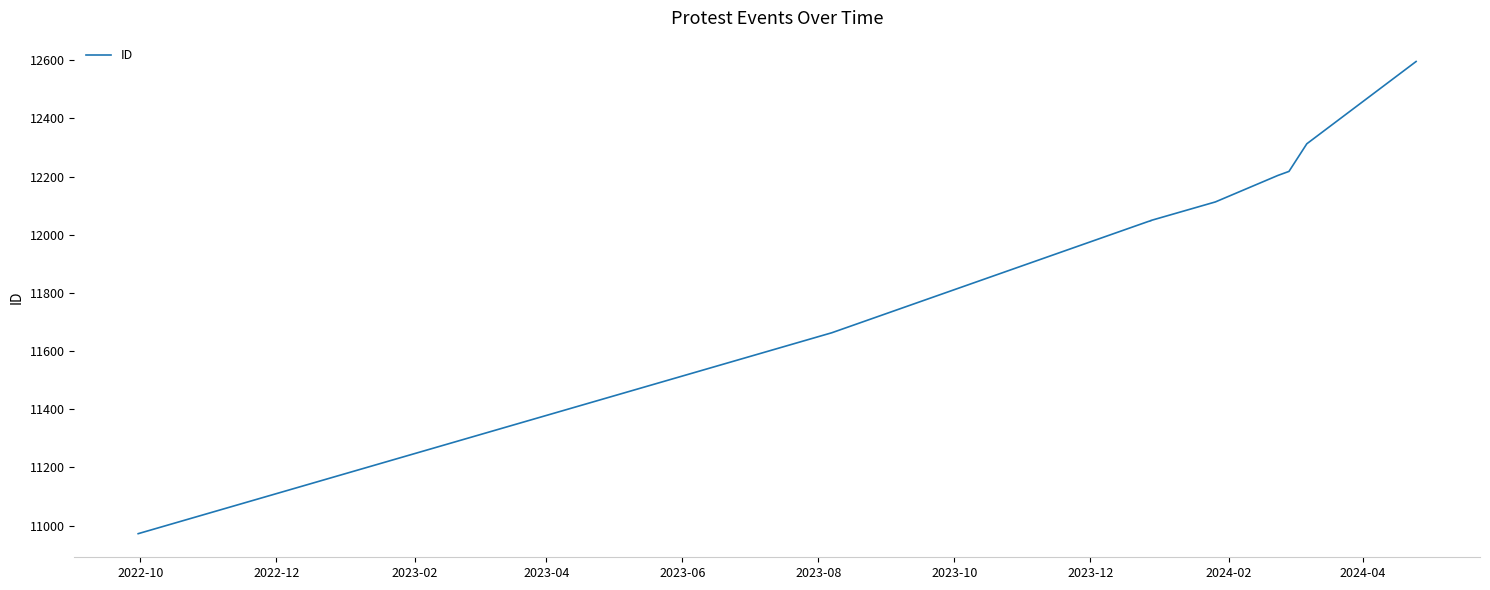

True or false: the data shows 16147 at 2023-06.

False